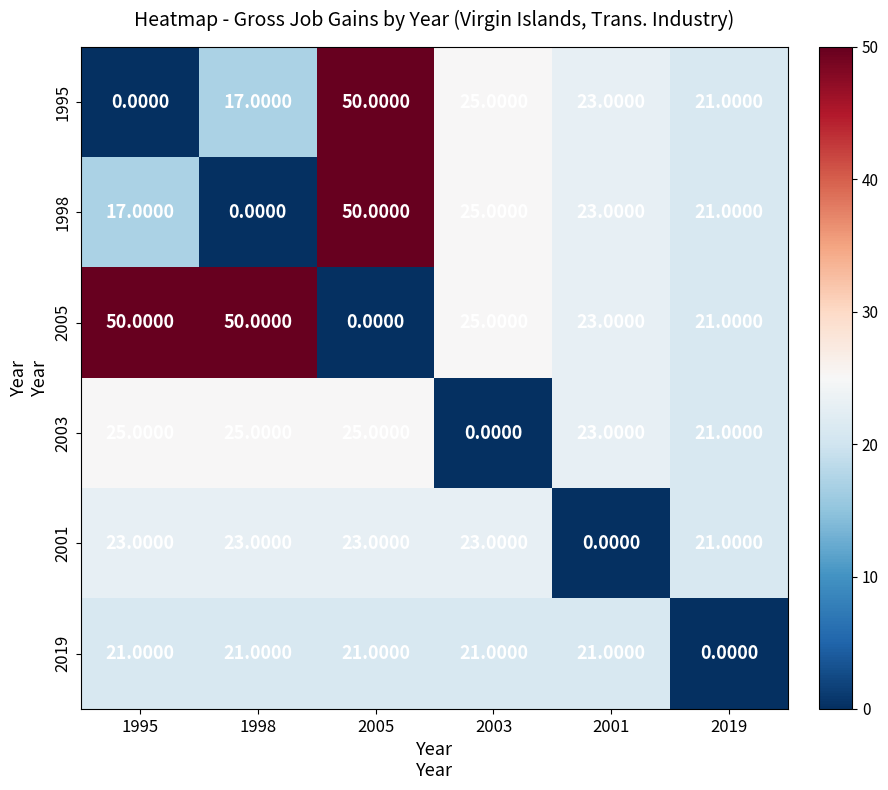

Which series has the largest total across all categories?

2005